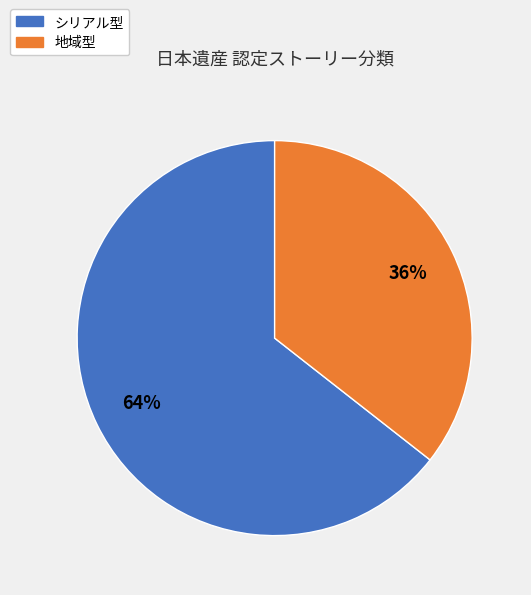

Do 地域型 and シリアル型 together represent more than half of the pie?

Yes